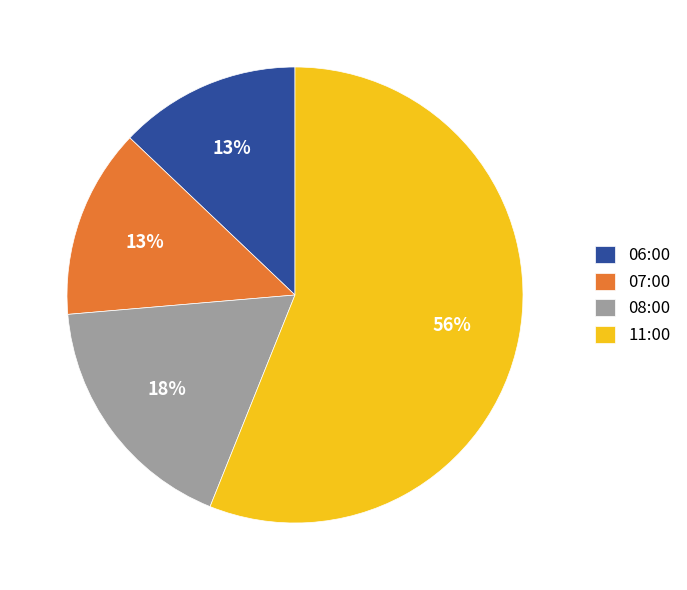

Do 07:00 and 06:00 together represent more than half of the pie?

No